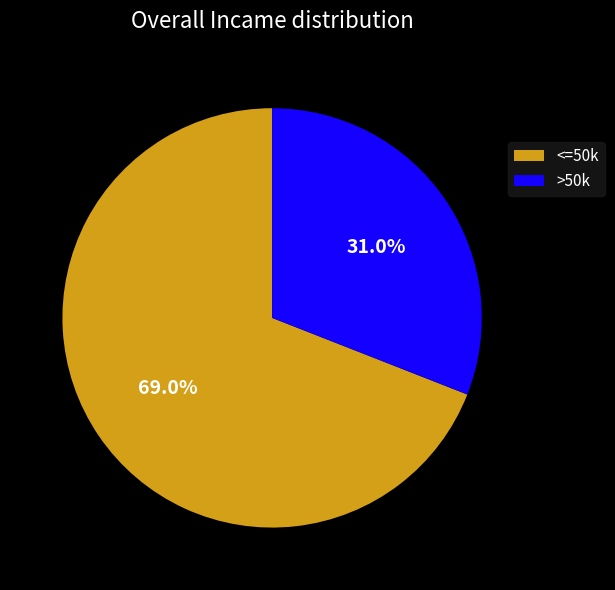

Is >50k the majority of the pie?

No